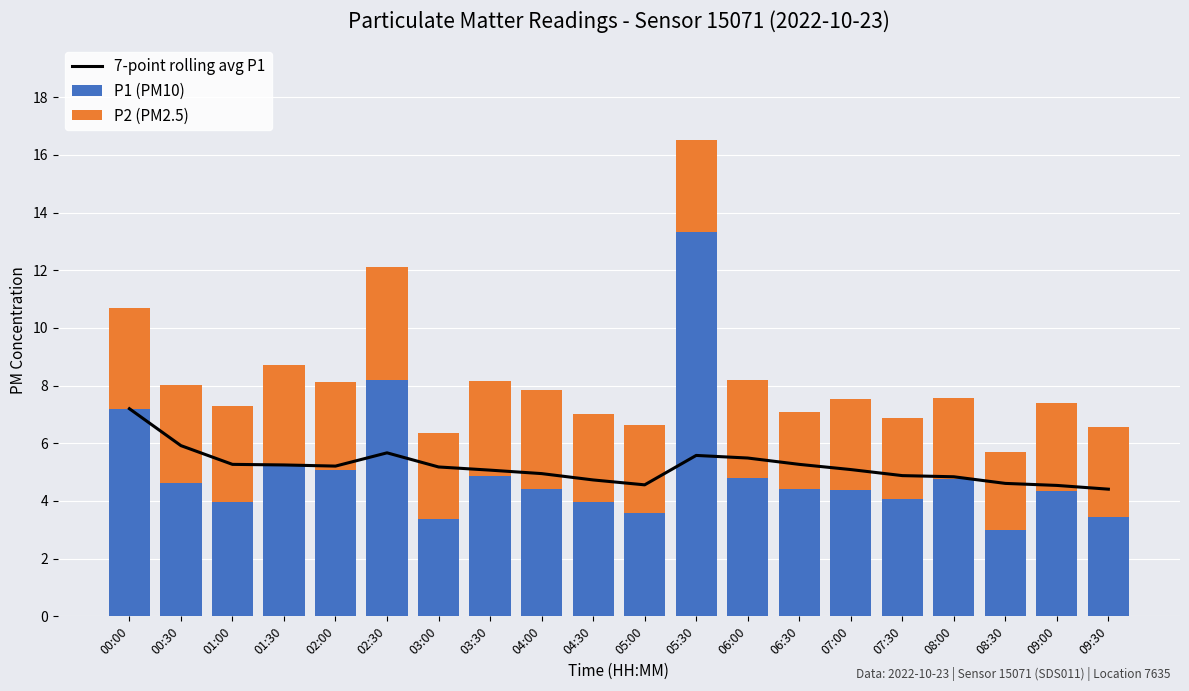

What is the total value across all series at 04:30?

11.7